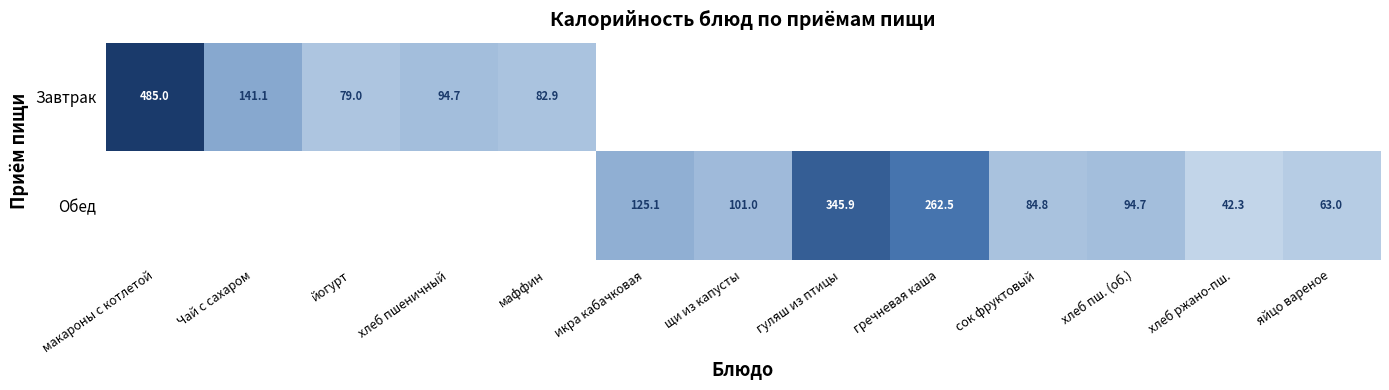

Is it true that Завтрак equals 221.8 at макароны с котлетой?

False